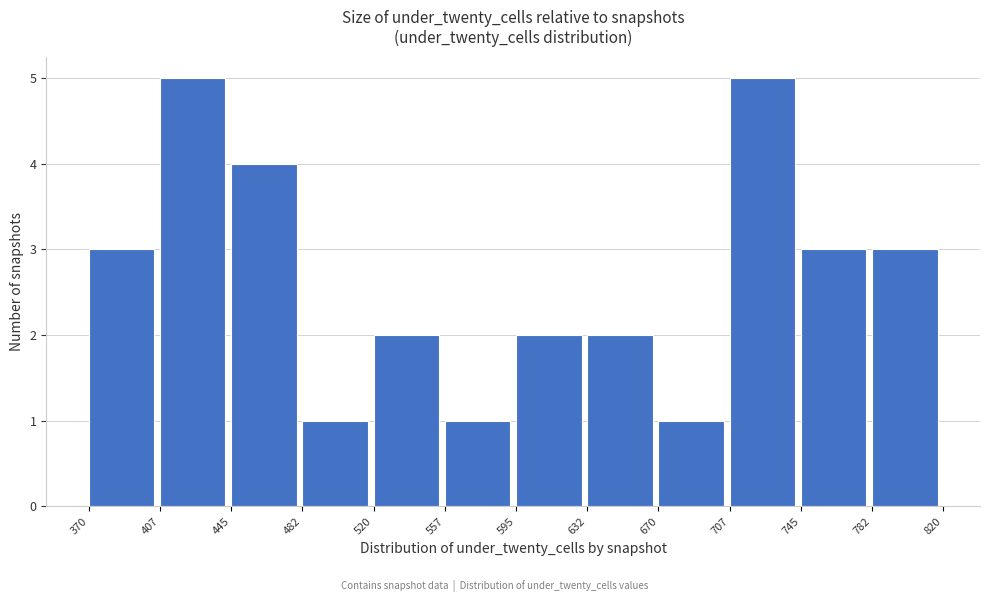

Reading left to right, transcribe this chart: for each bar, give the range it covers on the x-axis and its height. The values are not printed on the chart, so give them approximately, as read against the axis.

370 to 407: 3
407 to 445: 5
445 to 482: 4
482 to 520: 1
520 to 557: 2
557 to 595: 1
595 to 632: 2
632 to 670: 2
670 to 707: 1
707 to 745: 5
745 to 782: 3
782 to 820: 3